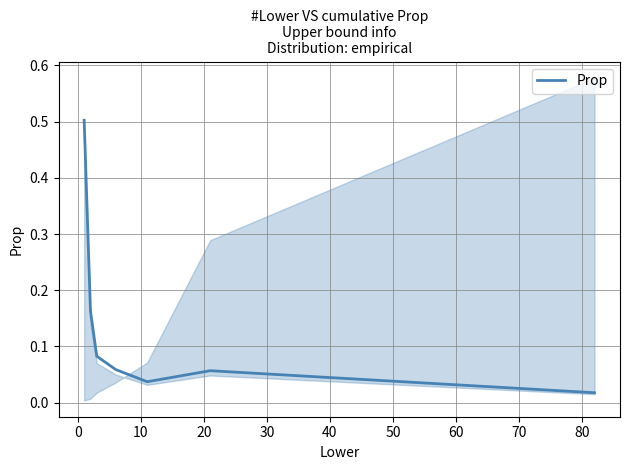

What is the highest value of the Prop series?

0.5